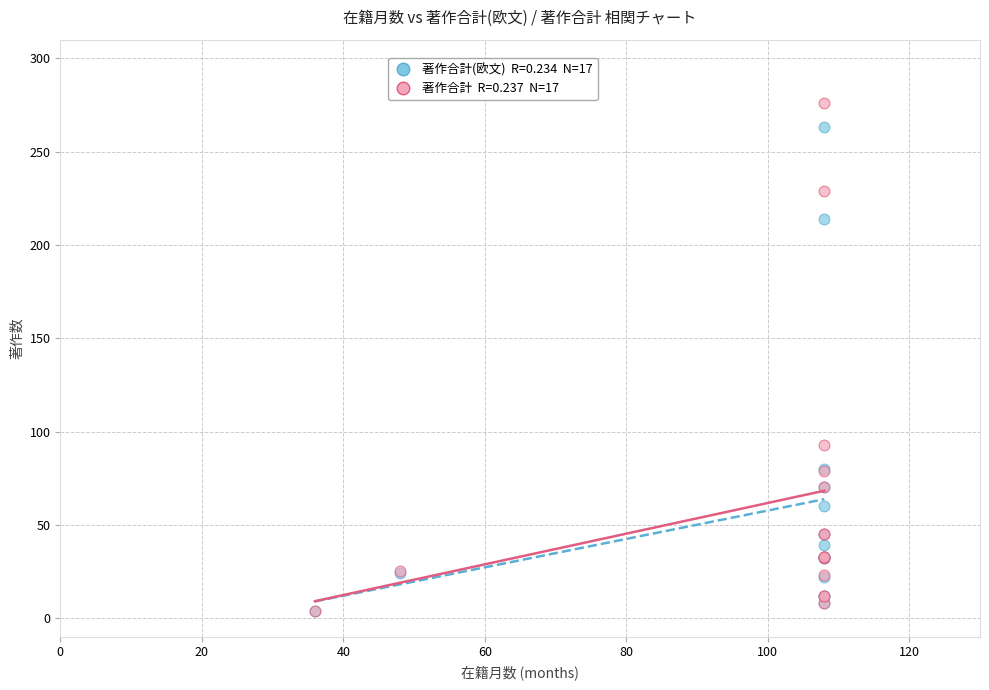

Across all series, what Y value is closest to 140?

93